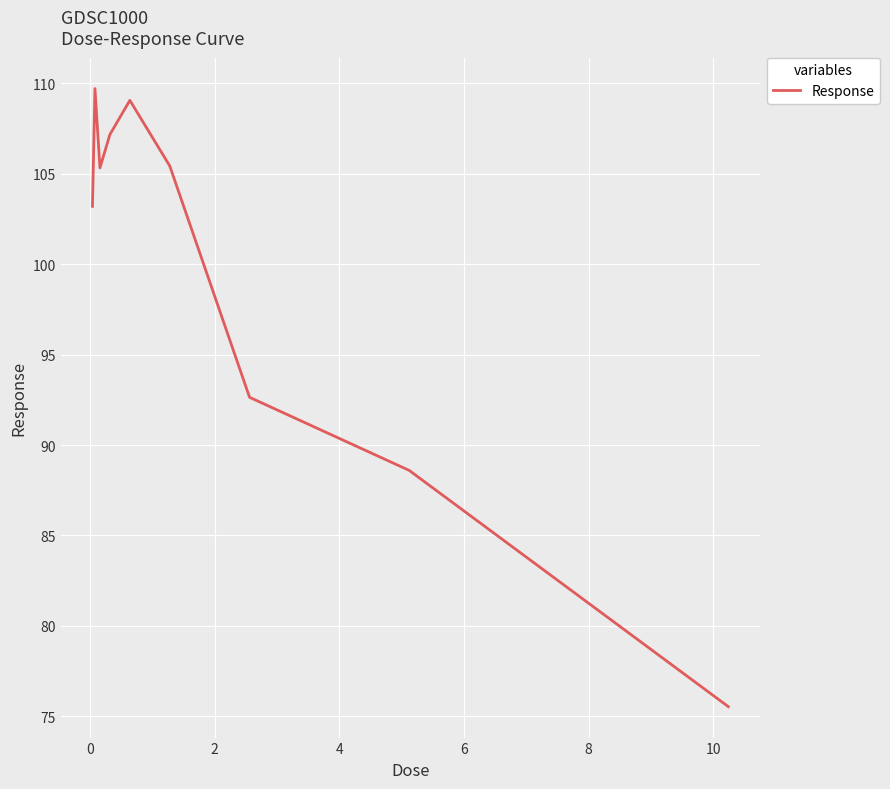

What is the difference between the maximum and minimum values?

34.2